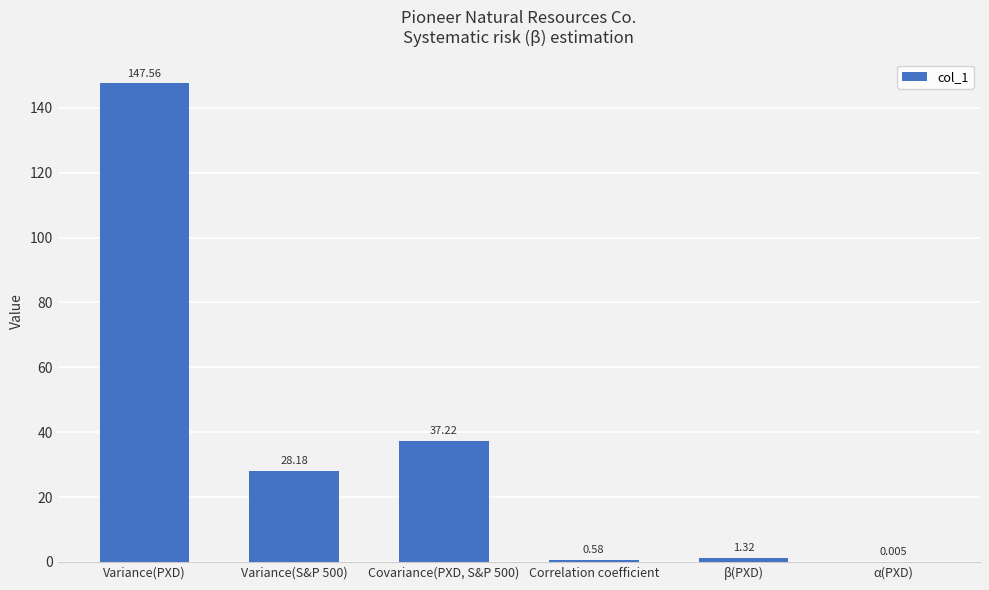

At which label does the data first exceed 28?

Variance(PXD)